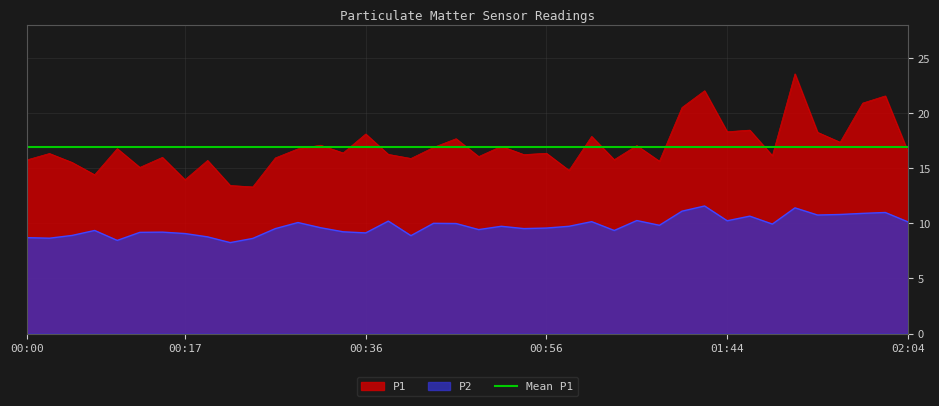

How many interior local valleys does the P1 series have?

14